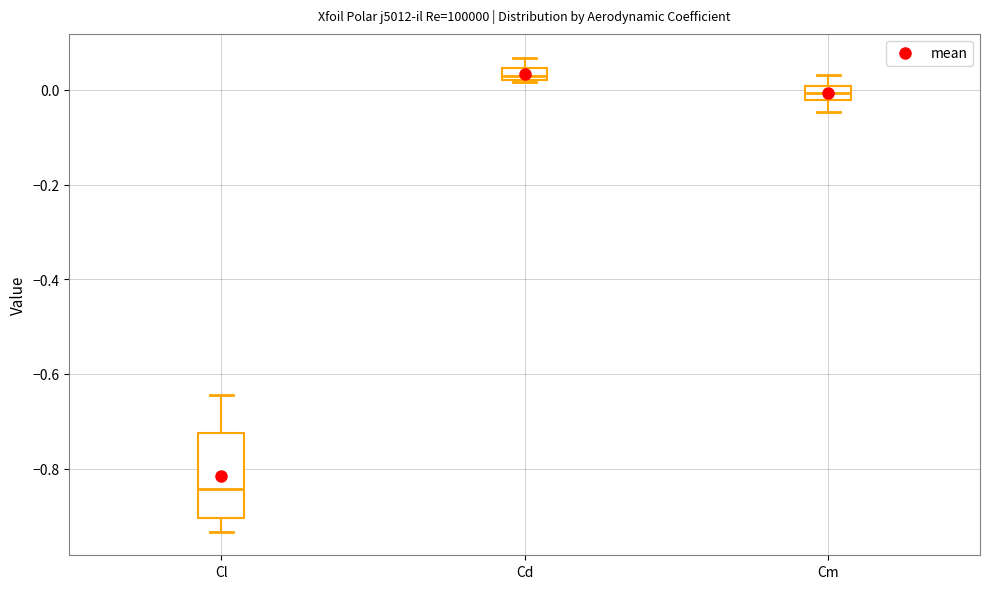

Where does the lower whisker of the box for Cm end on the y-axis? The values are not printed on the chart, so give them approximately, as read against the axis.

-0.04